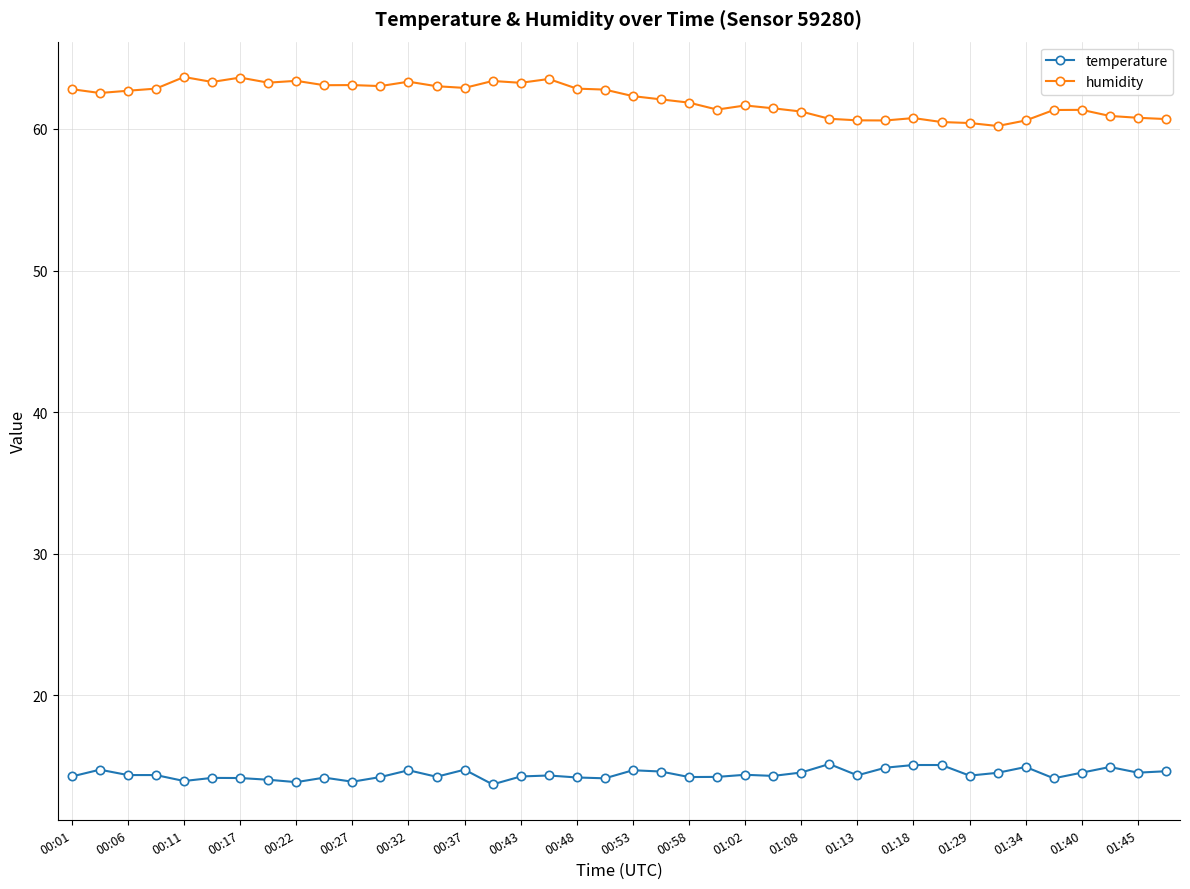

How many data points does each series have?

40